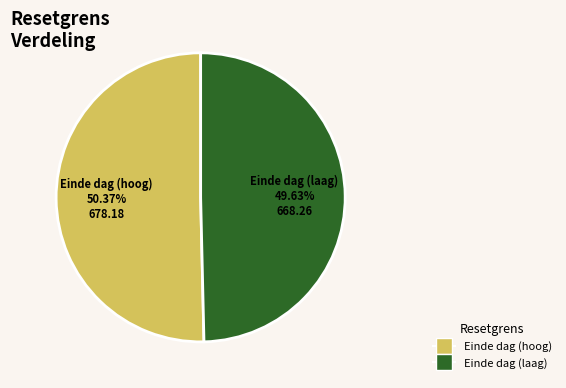

Is there any slice that represents more than half of the pie?

Yes